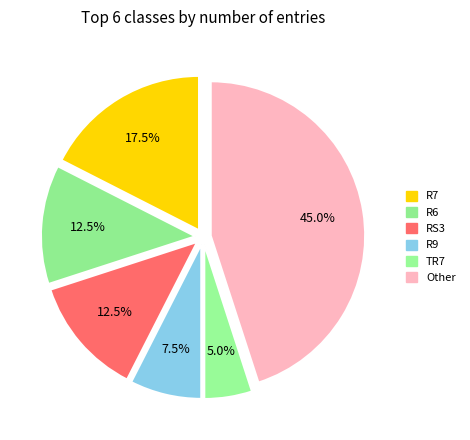

Does any single category account for the majority?

No